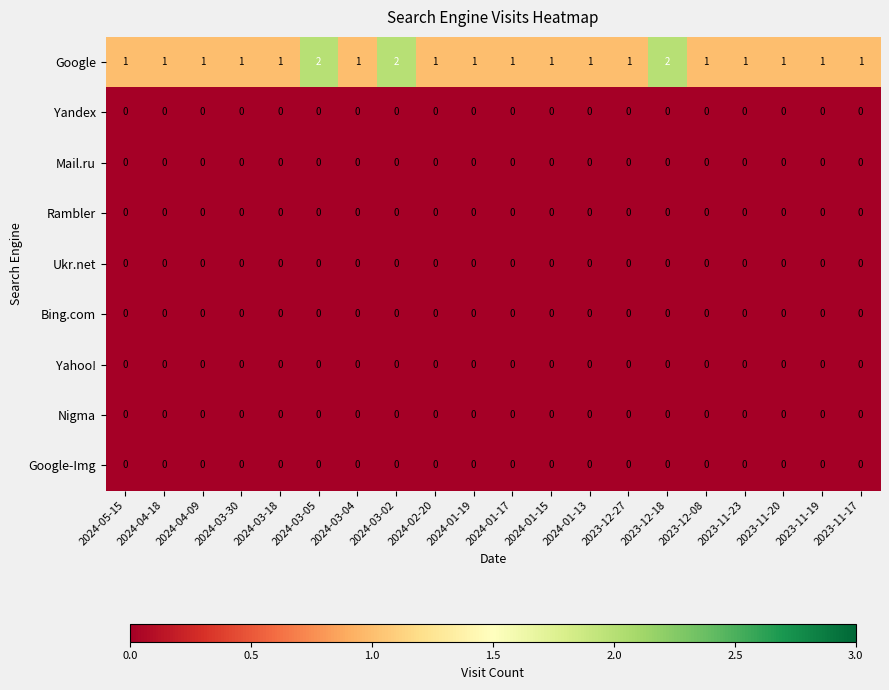

Which series has the widest spread of values?

Google